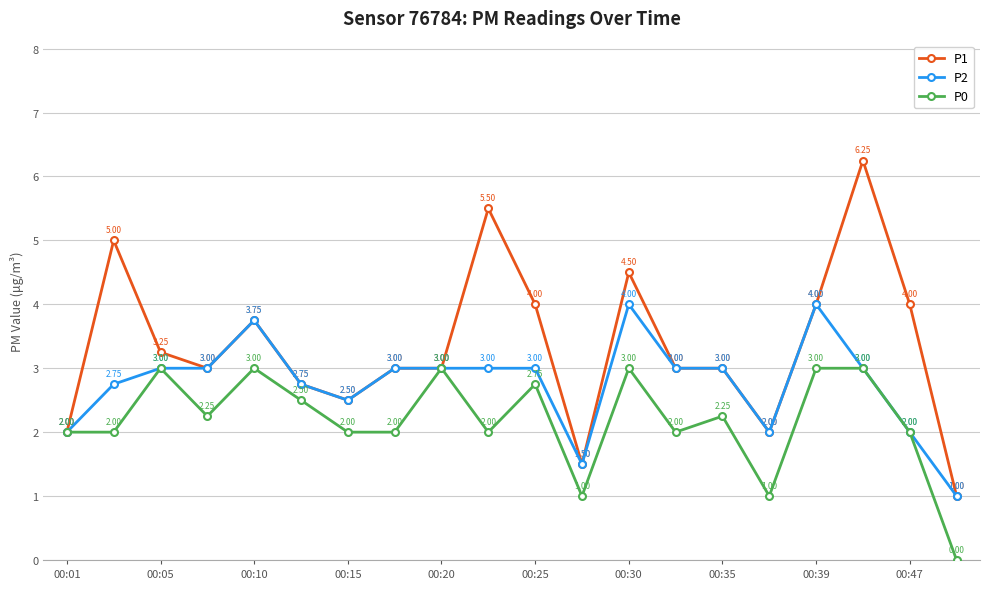

List the series in order of their overall mean, lowest first.

P0, P2, P1